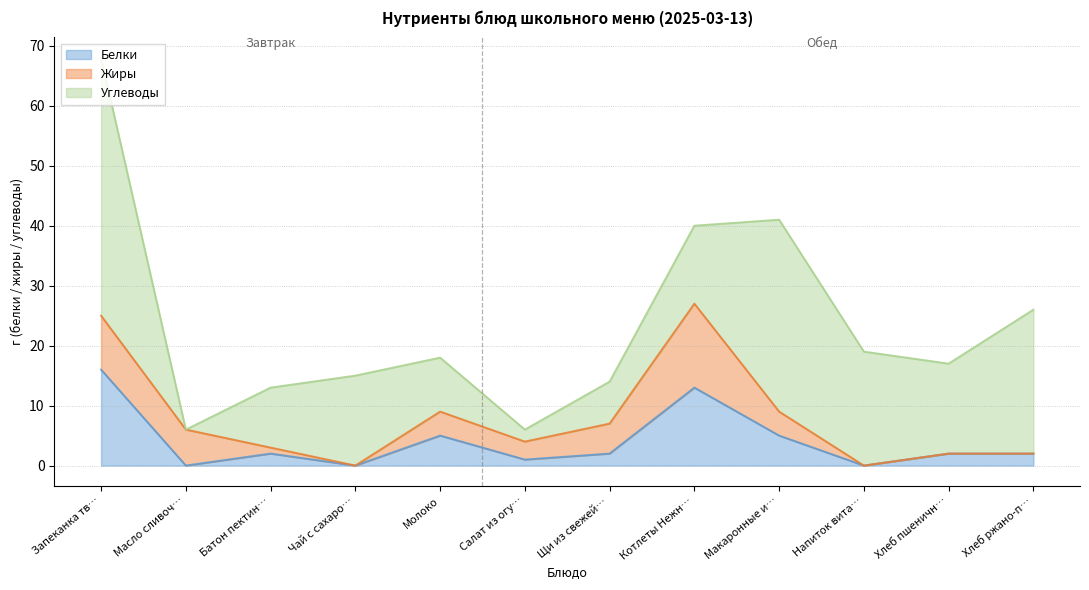

What are all the series names shown in the legend?

Белки, Жиры, Углеводы